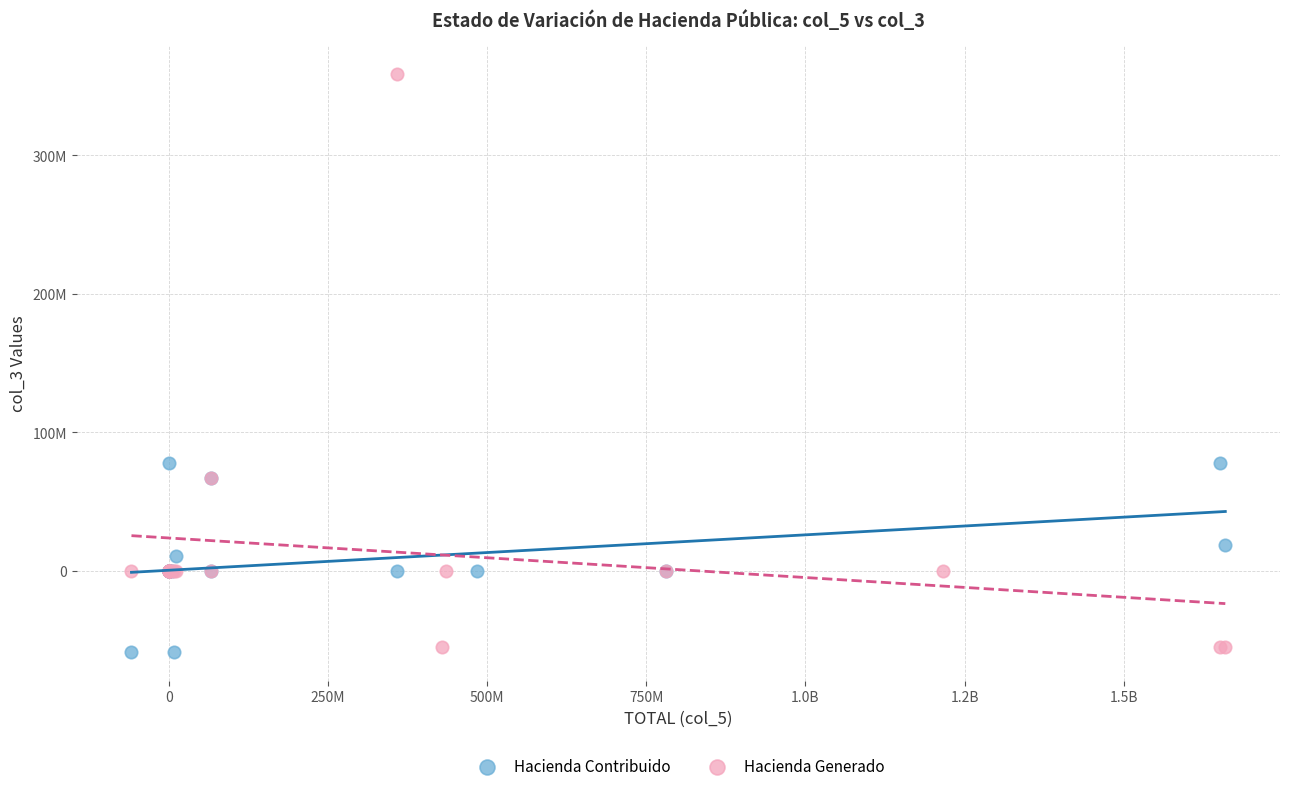

What are all the series names shown in the legend?

Hacienda Contribuido, Hacienda Generado